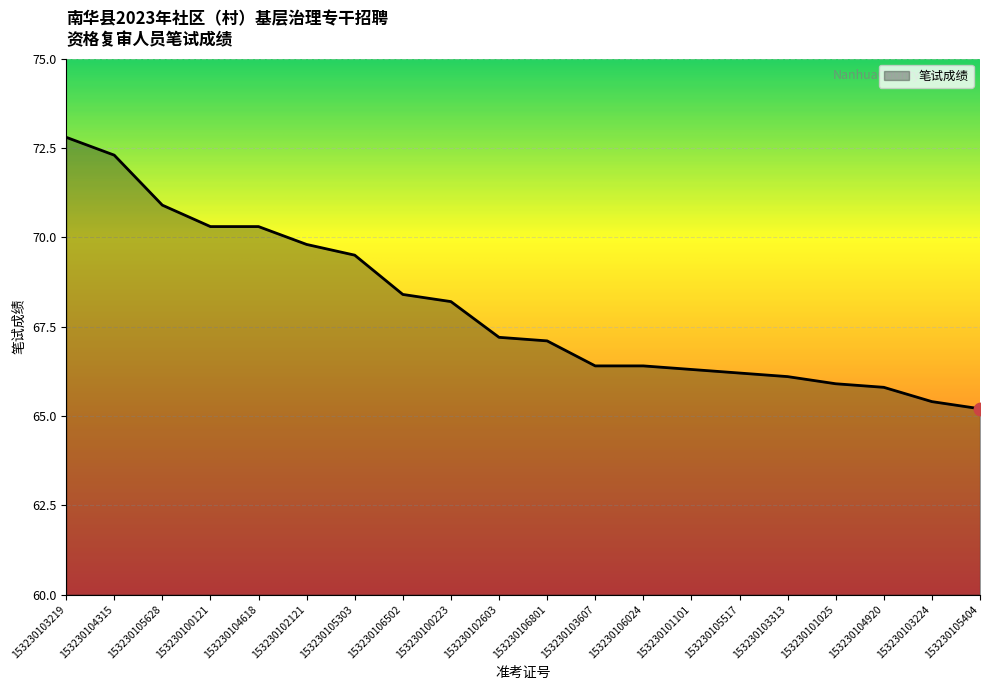

Which has a higher value, 153230104315 or 153230106502?

153230104315